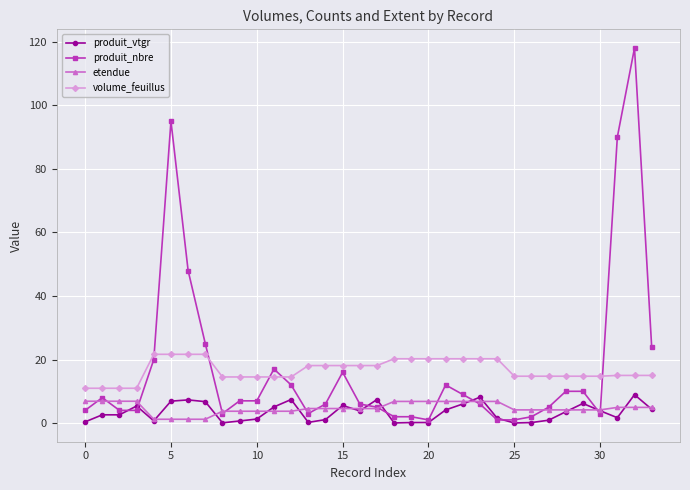

What is the sum of all volume_feuillus values?

568.7